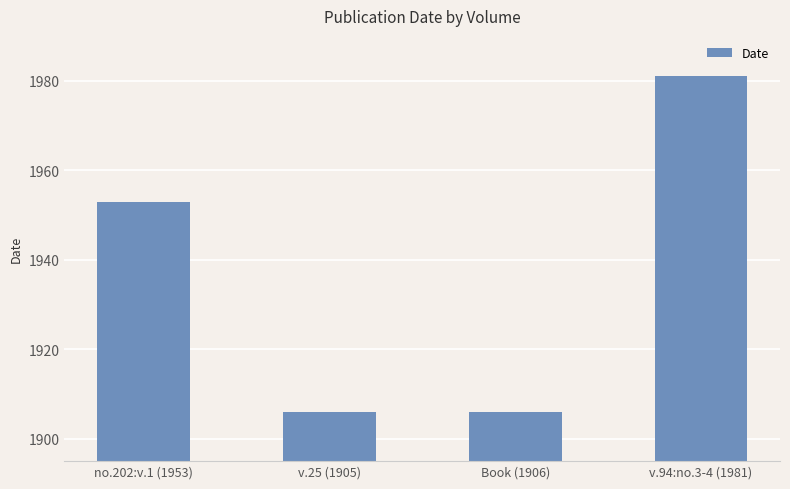

Does the chart contain any negative values?

No